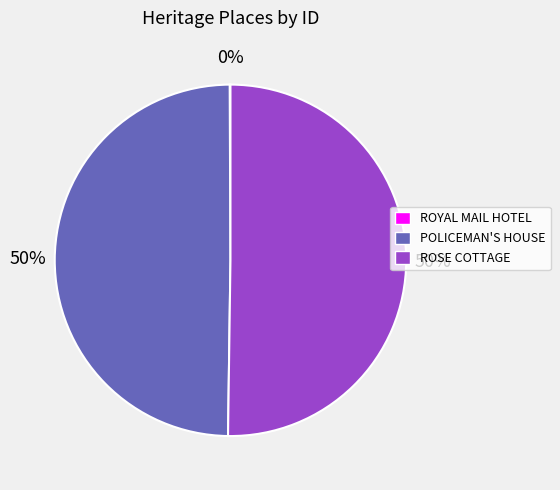

Combined, do ROSE COTTAGE and POLICEMAN'S HOUSE account for over 50%?

Yes